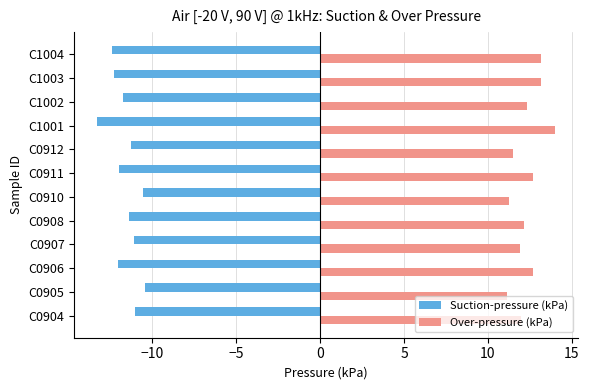

Which series has the largest total across all categories?

Over-pressure (kPa)